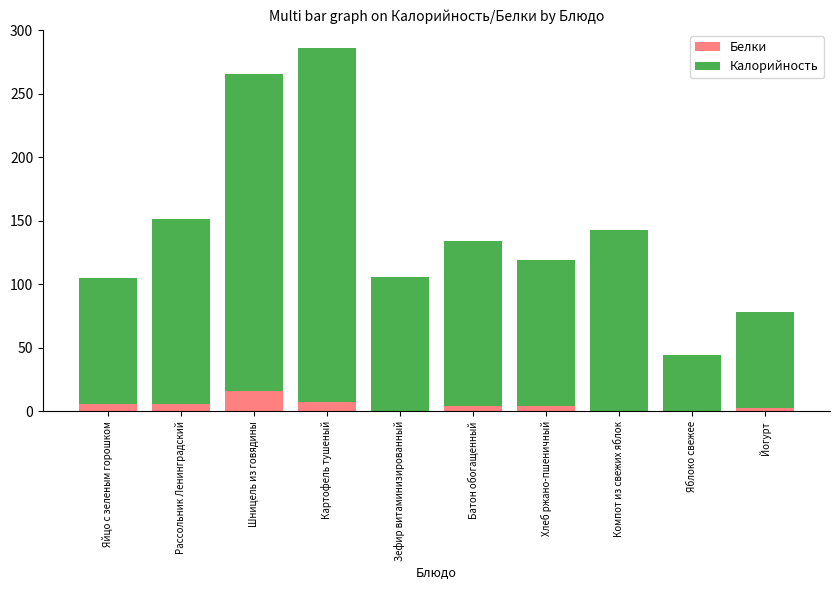

What is the highest value of the Белки series?

16.4